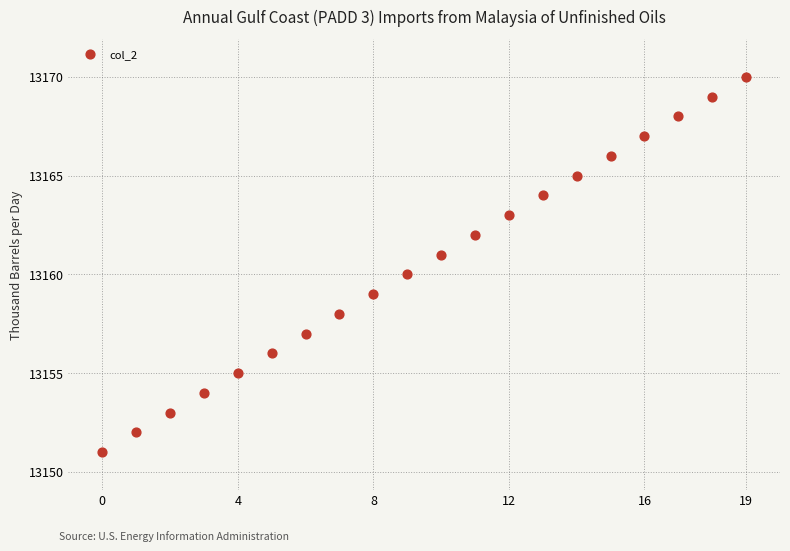

What is the range of Y values (max minus min)?

19